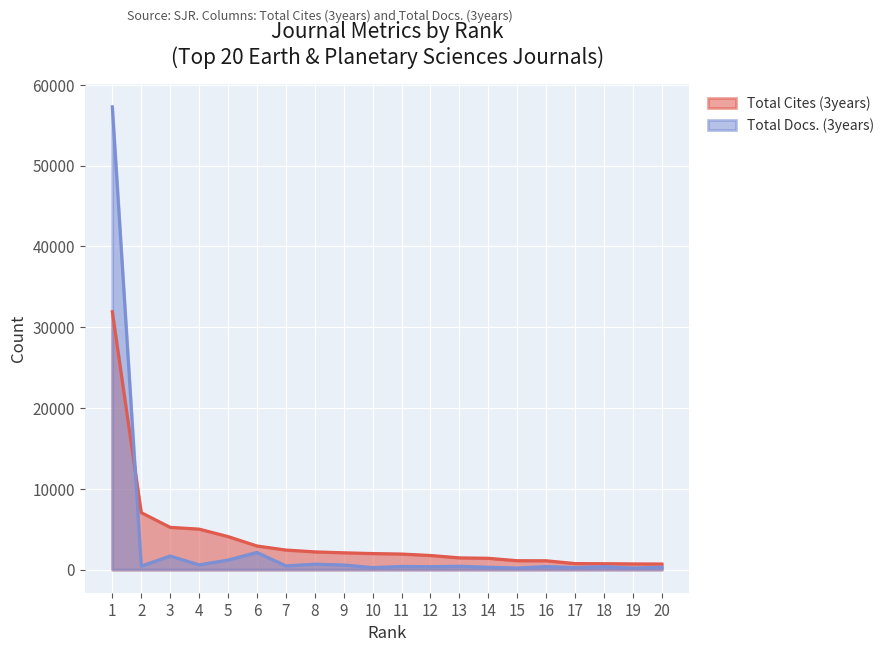

Is the value of Total Cites (3years) at 17 greater than the value of Total Docs. (3years) at 19?

Yes